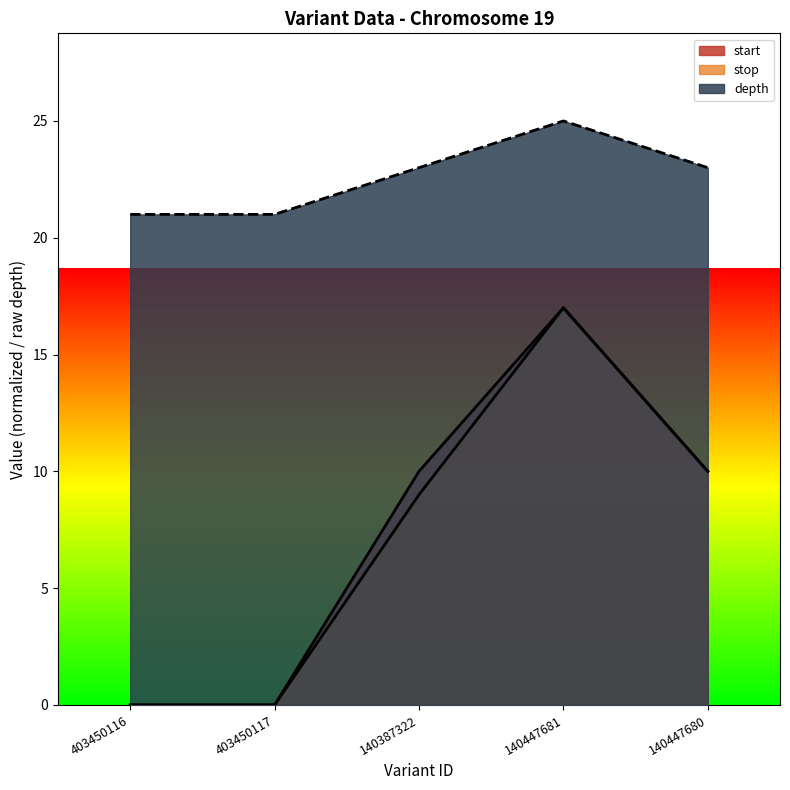

Is the value of start at 140387322 greater than the value of stop at 403450116?

Yes